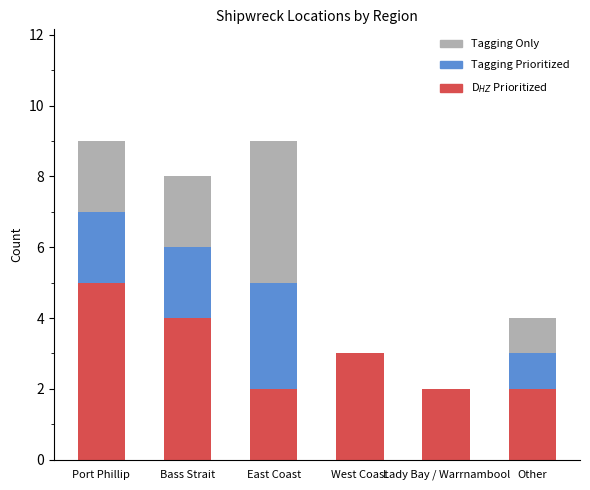

What is the total value across all series at East Coast?

9